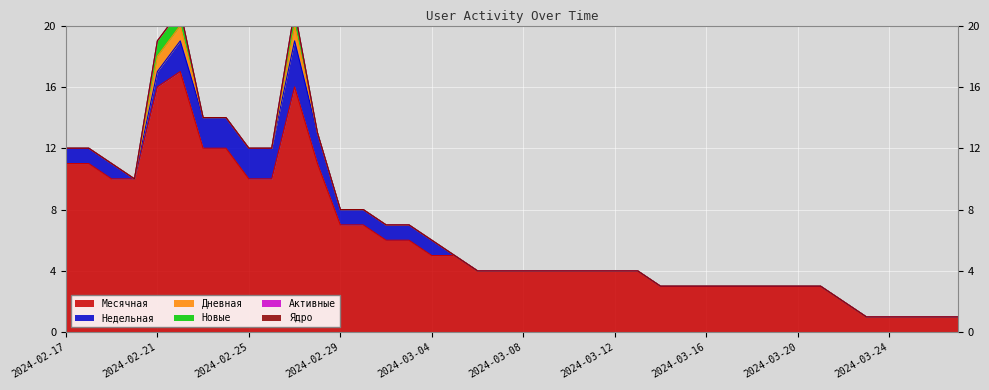

How many lines are shown in the chart?

6